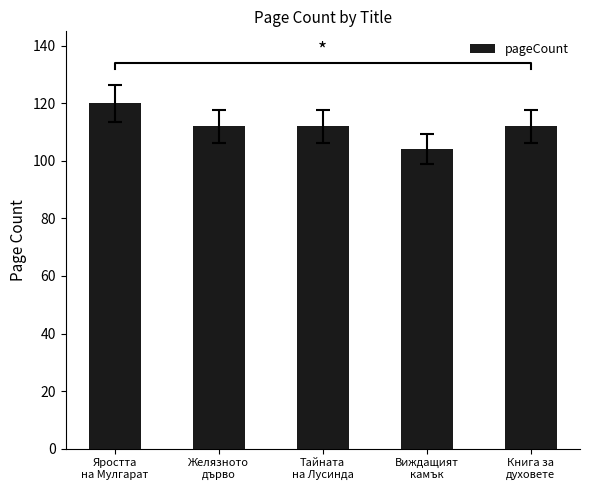

Reading left to right, transcribe all the data shown in this chart.

120	112	112	104	112